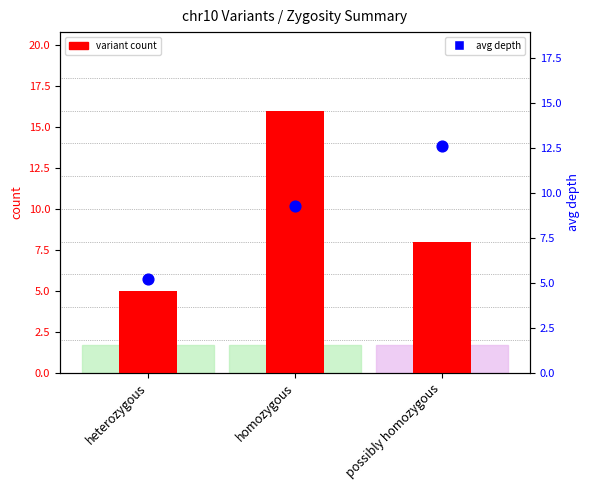

Is the value of avg depth at possibly homozygous greater than the value of variant count at possibly homozygous?

Yes